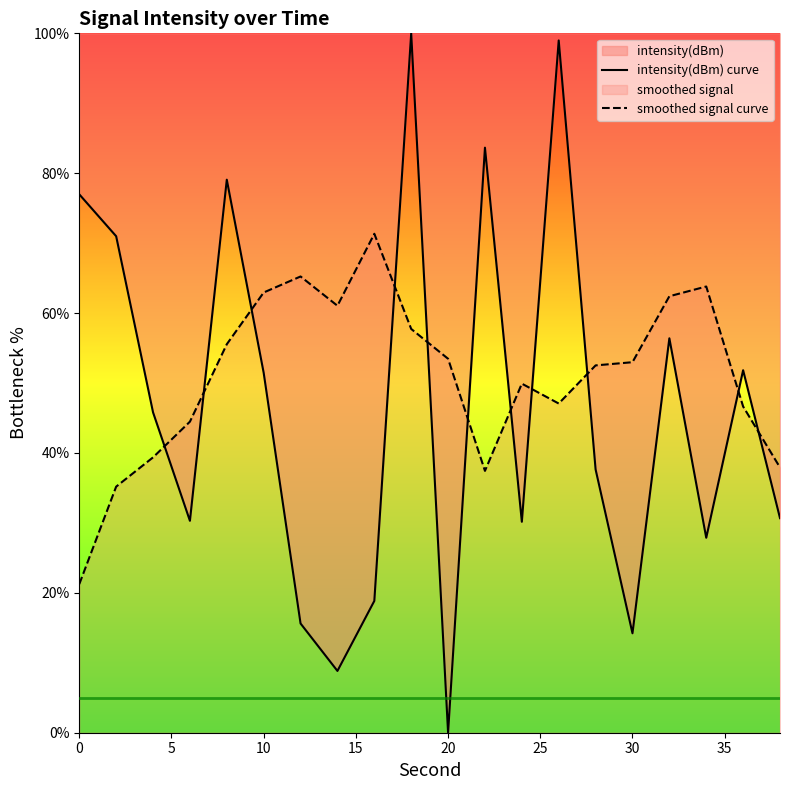

Read the intensity(dBm) curve value at 10.

51.5